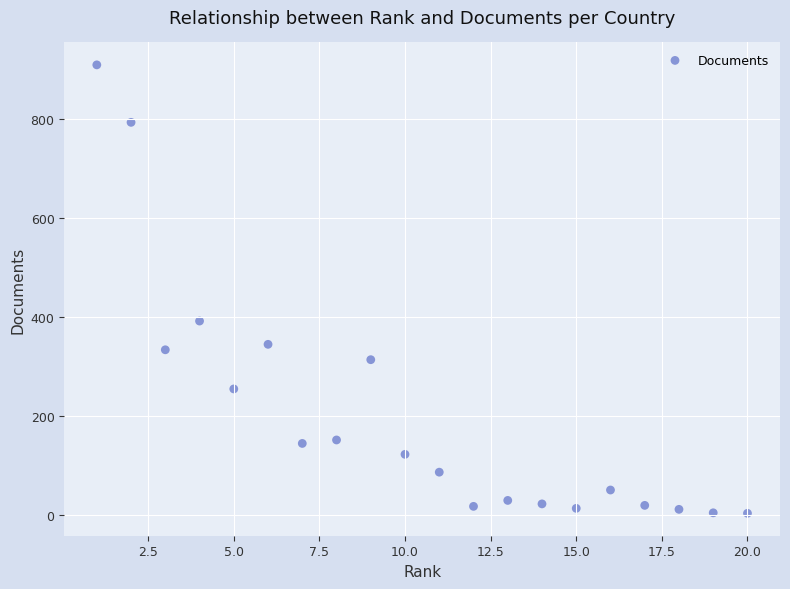

What Y value in the scatter plot is closest to 456?

392